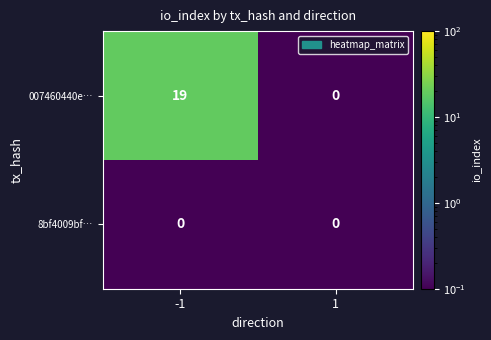

What is the sum of all 007460440e… values?

19